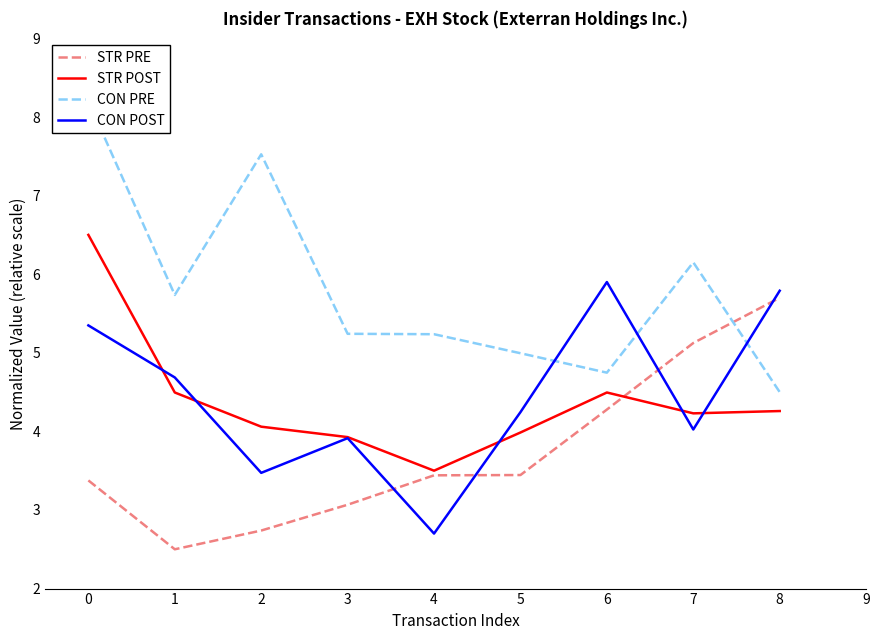

Is it true that STR PRE equals 4.4 at 0?

False